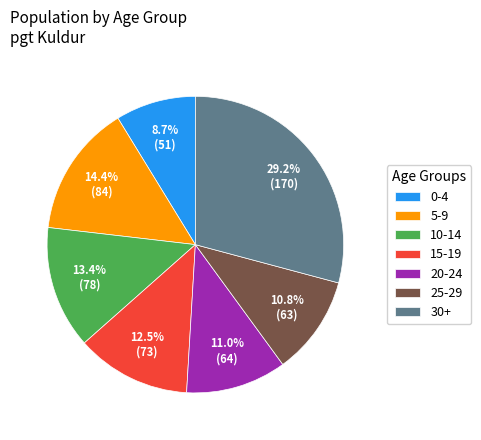

What percentage do 20-24 and 15-19 together represent?

23.5%